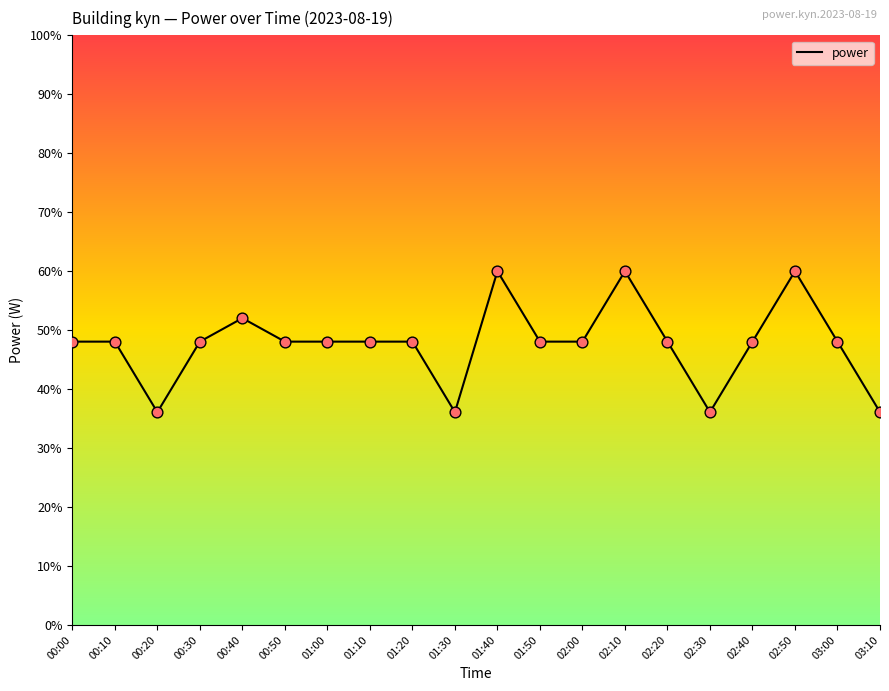

What is the ratio of the value at 01:00 to the value at 01:20?

1.0